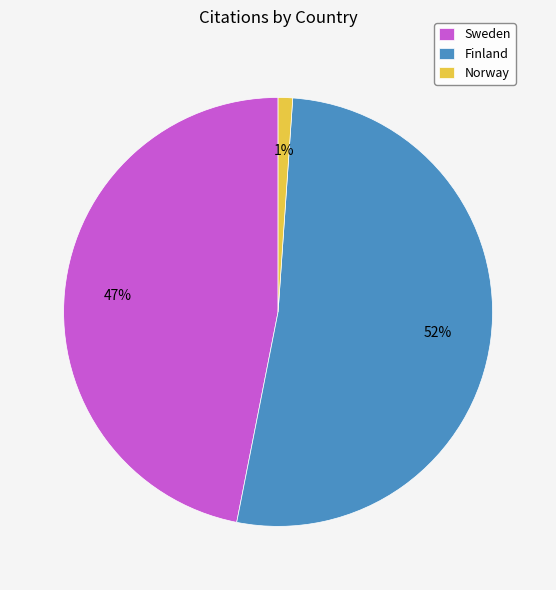

Does Finland account for over 50% of the chart?

Yes